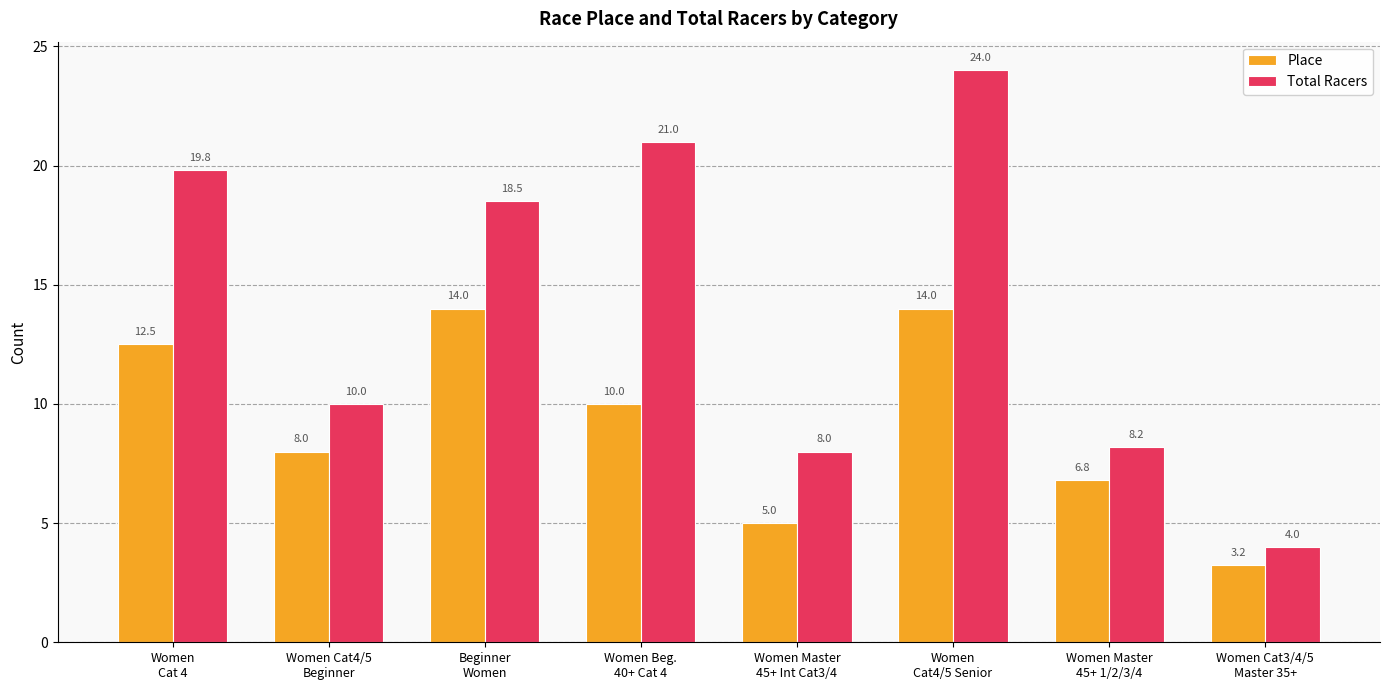

Which series has the largest total across all categories?

Total Racers